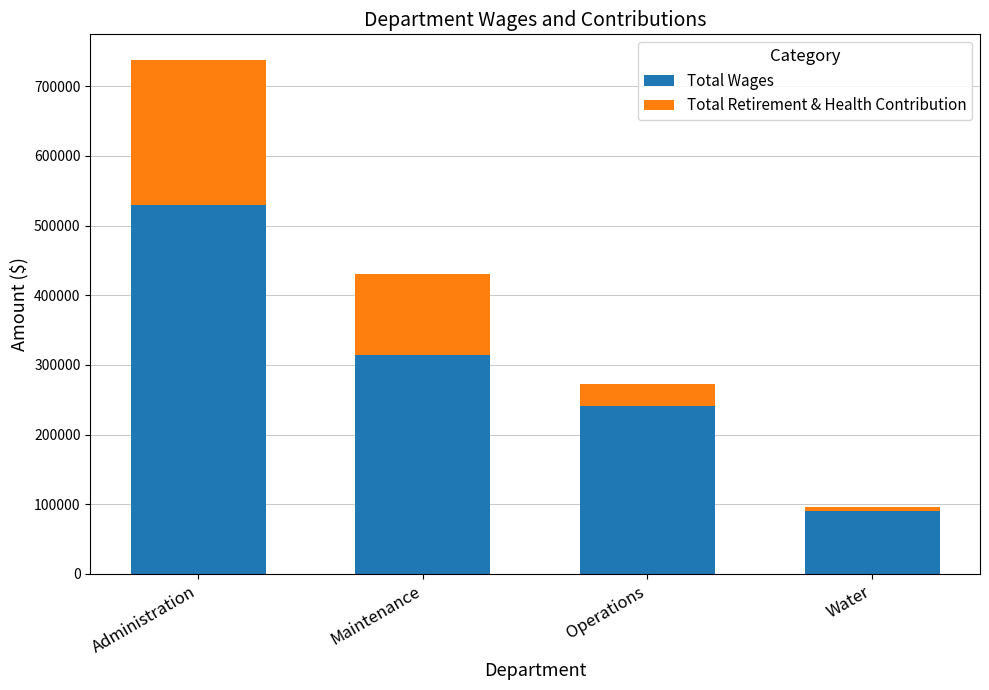

The value of Total Wages at Maintenance is 96888.1. True or false?

False